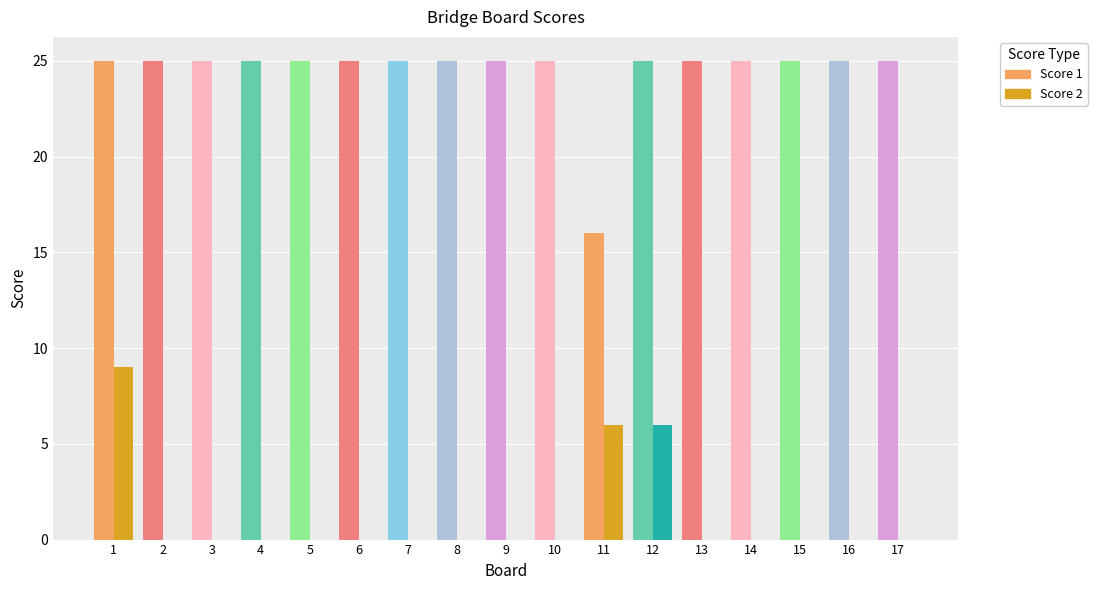

True or false: Score 2 has a value of 10 at 11.

False